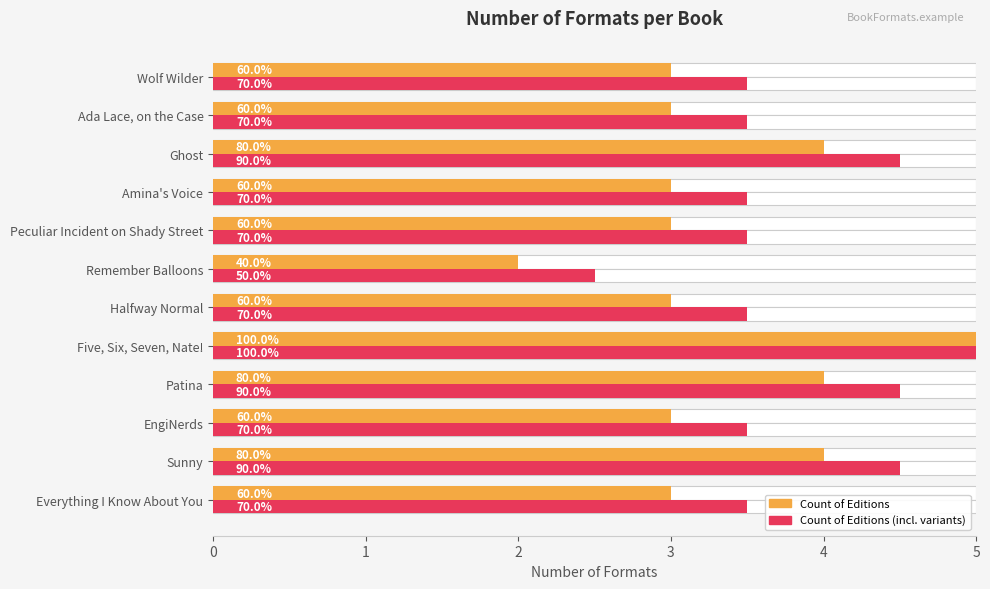

The value of Count of Editions at Patina is 4.0. True or false?

True